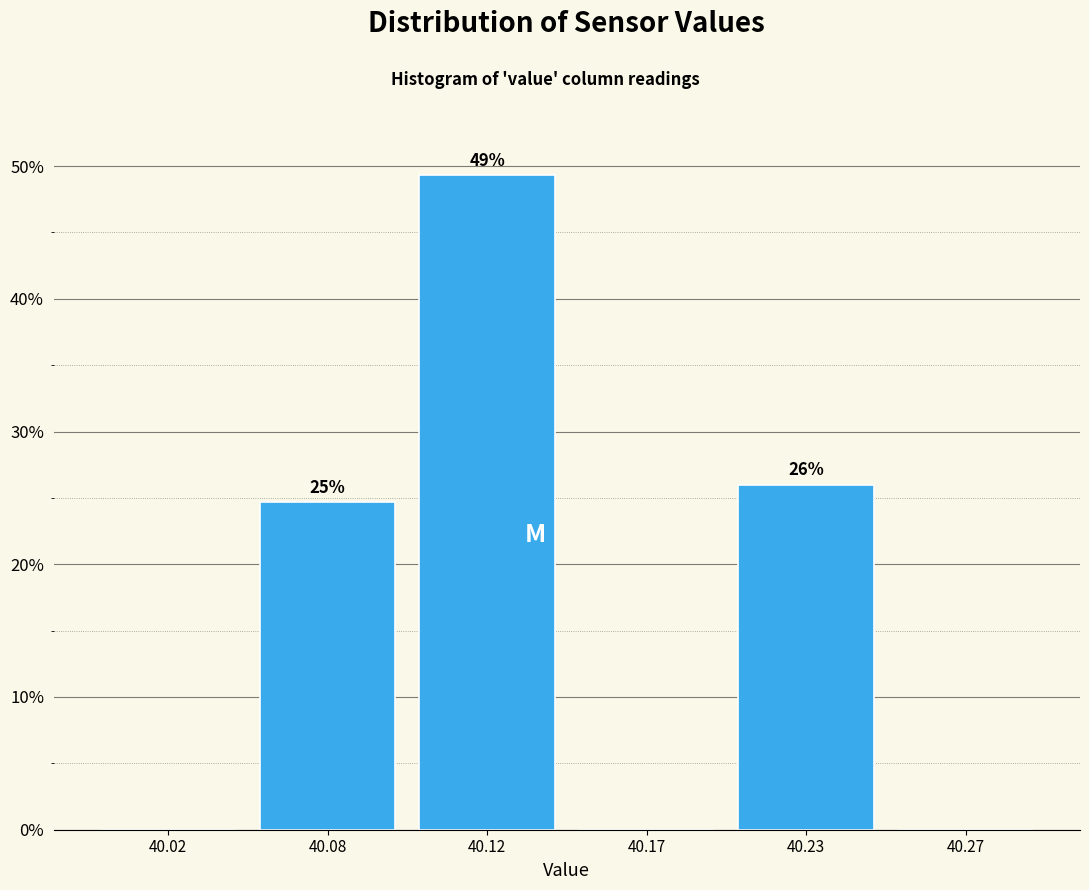

Are the bars horizontal?

No